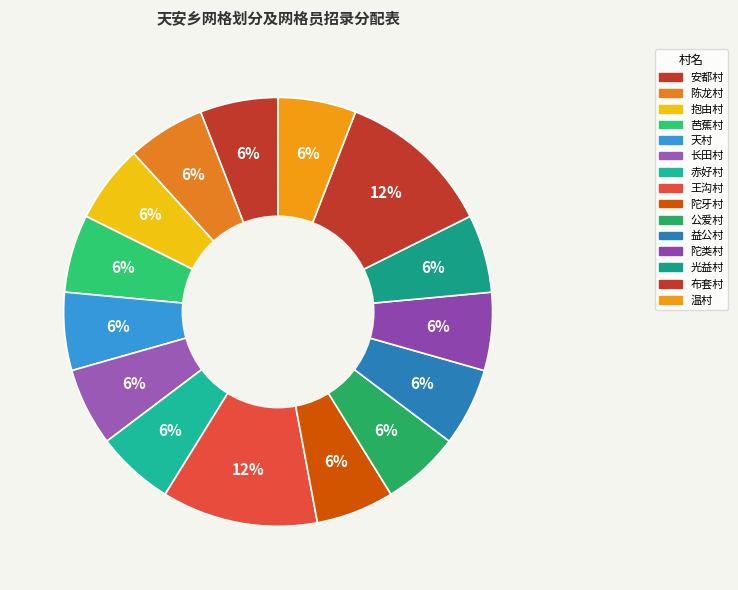

Does 益公村 represent more than half of the total?

No